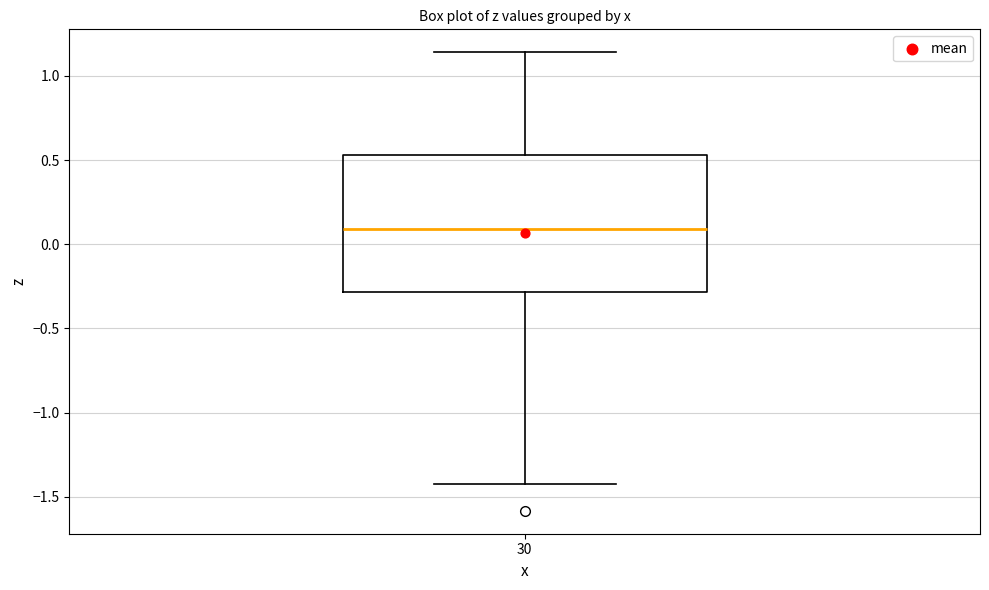

Read this box plot against the y-axis: the position of the median line, the range covered by the box, and the ends of both whiskers. The values are not printed on the chart, so give them approximately, as read against the axis.

median 0.10, box -0.30 to 0.55, whiskers -1.40 to 1.15